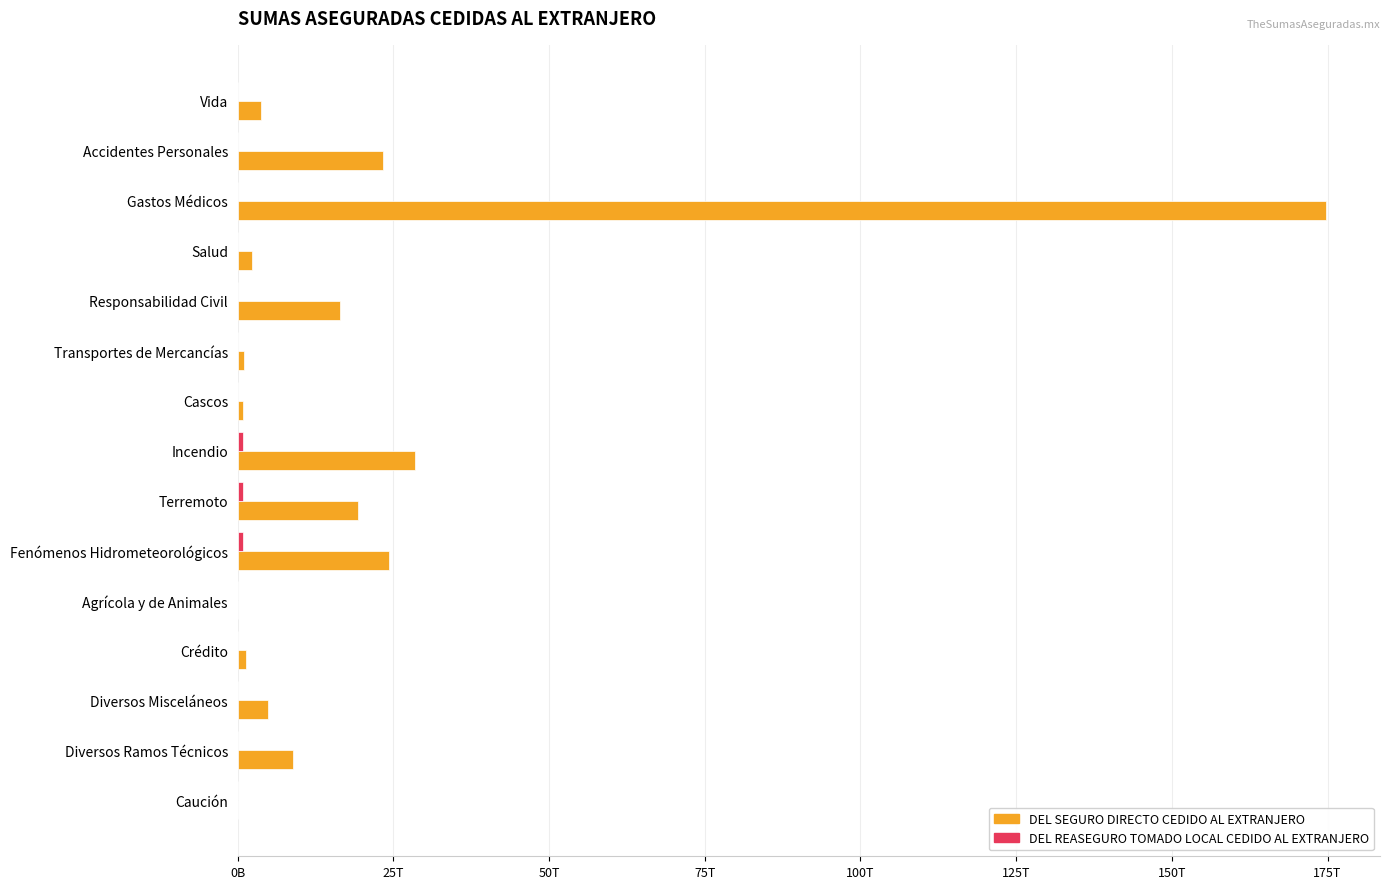

How many data points in DEL REASEGURO TOMADO LOCAL CEDIDO AL EXTRANJERO are less than 9843062917?

7